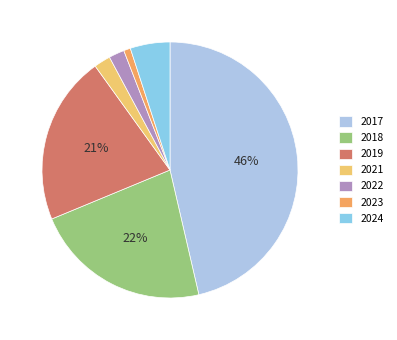

Count the number of slices in the pie.

7